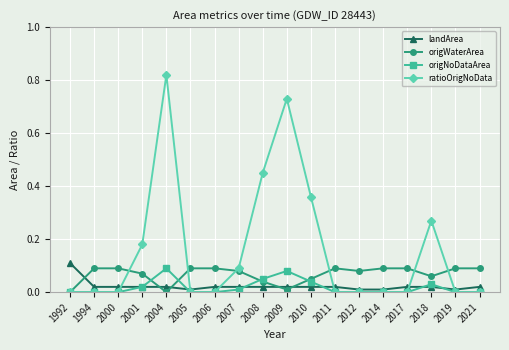

Which series ends up on top after the final intersection of origWaterArea and landArea?

origWaterArea